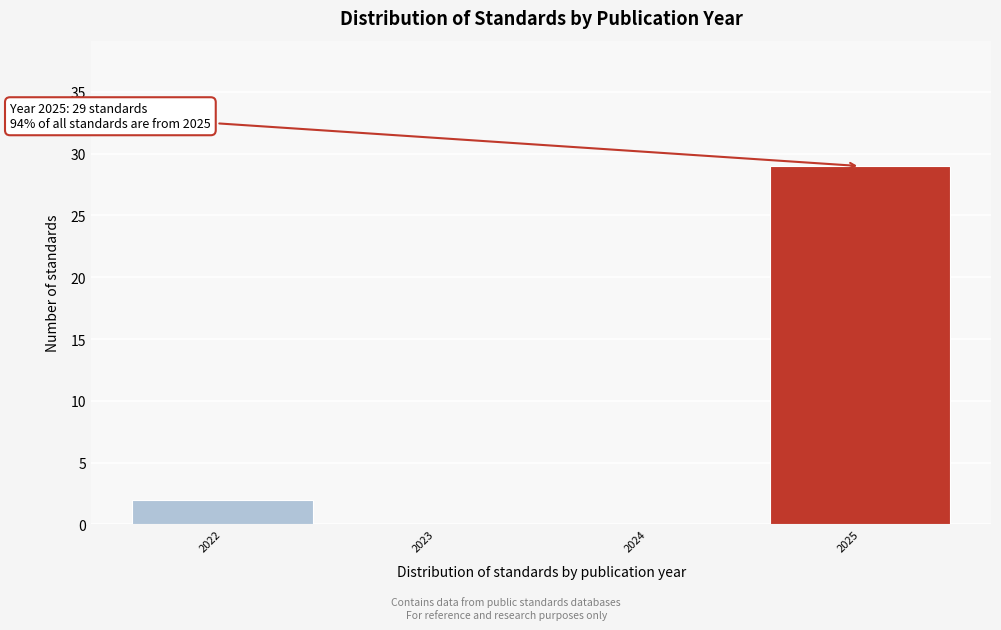

Reading right to left, transcribe all the data shown in this chart.

2025=29	2024=0	2023=0	2022=2